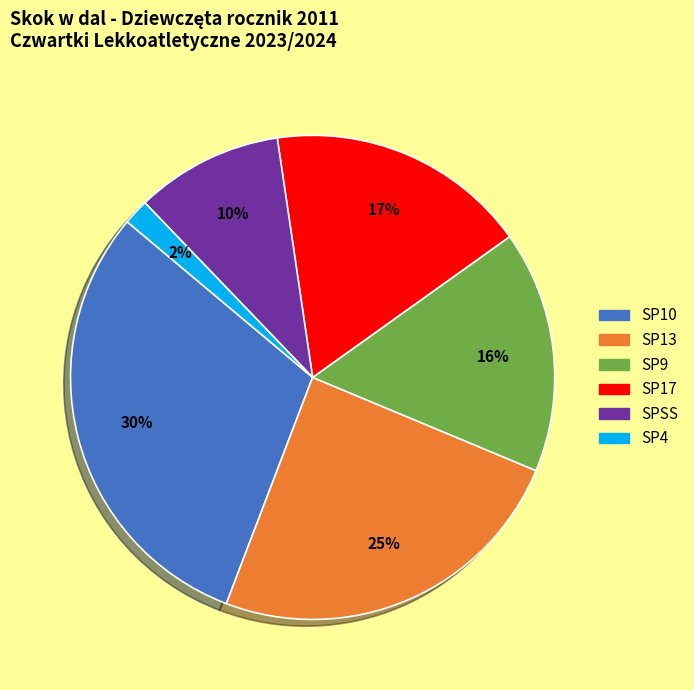

What is the smallest slice in the pie chart?

SP4